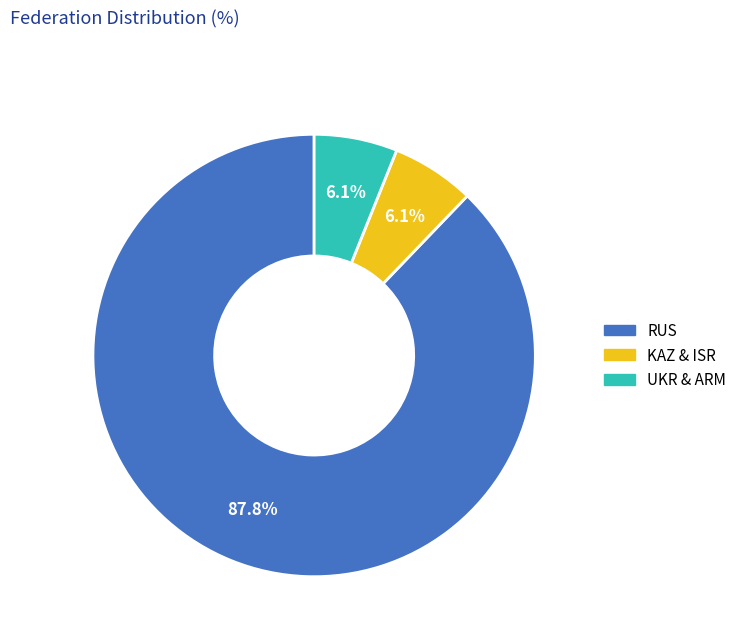

Is there a majority slice in this chart?

Yes